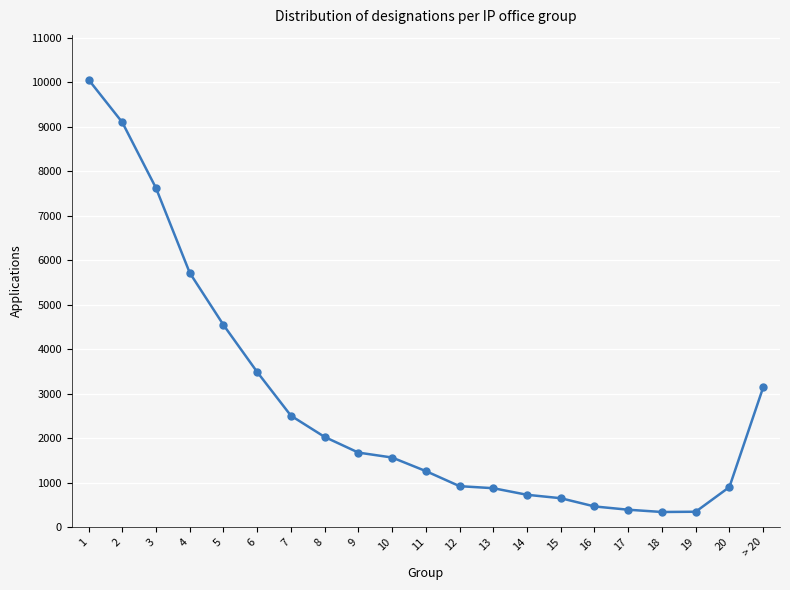

Between 12 and 10, which is larger?

10